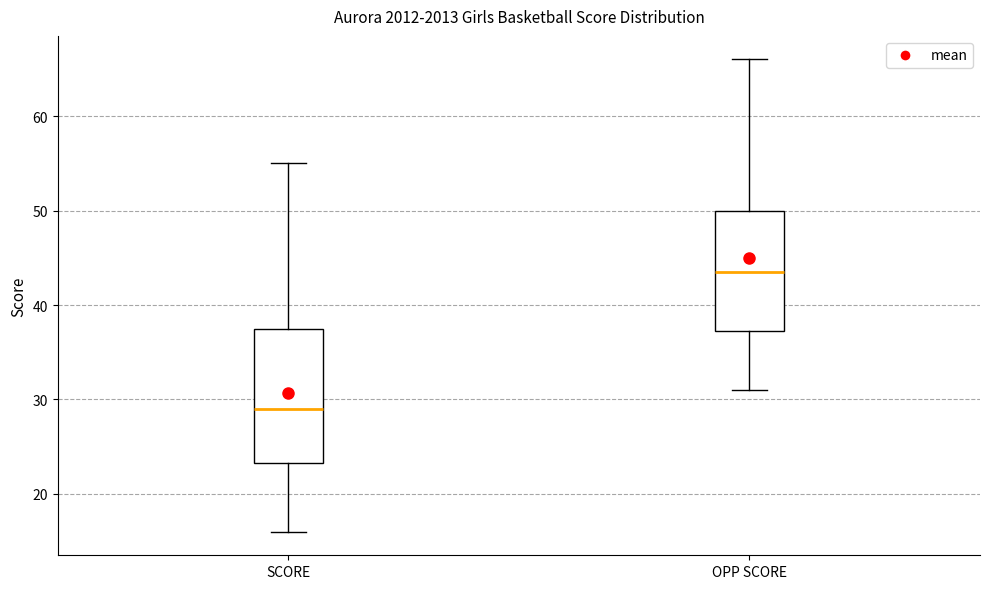

Comparing the boxes themselves (not the whiskers), which one is the tallest?

SCORE